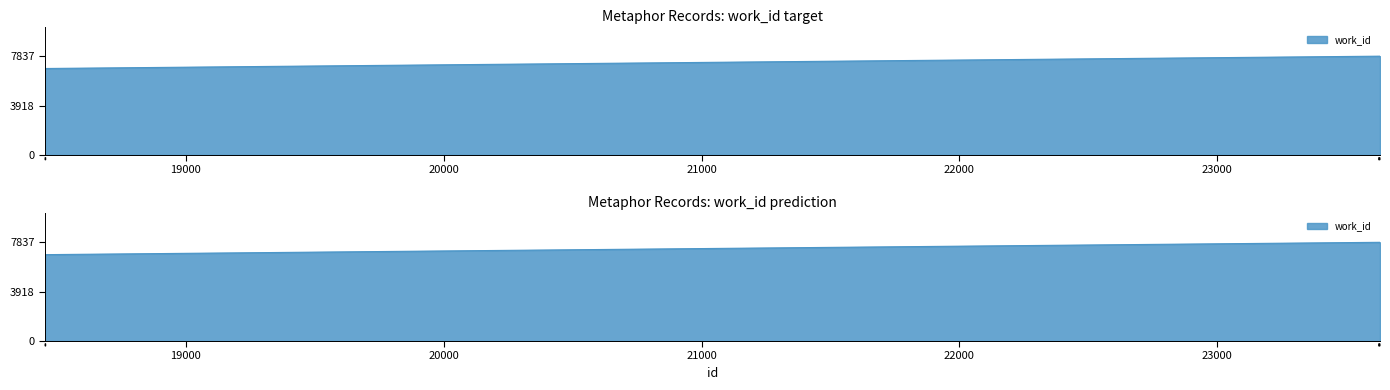

Is it true that the value at 18455 is 6859?

True